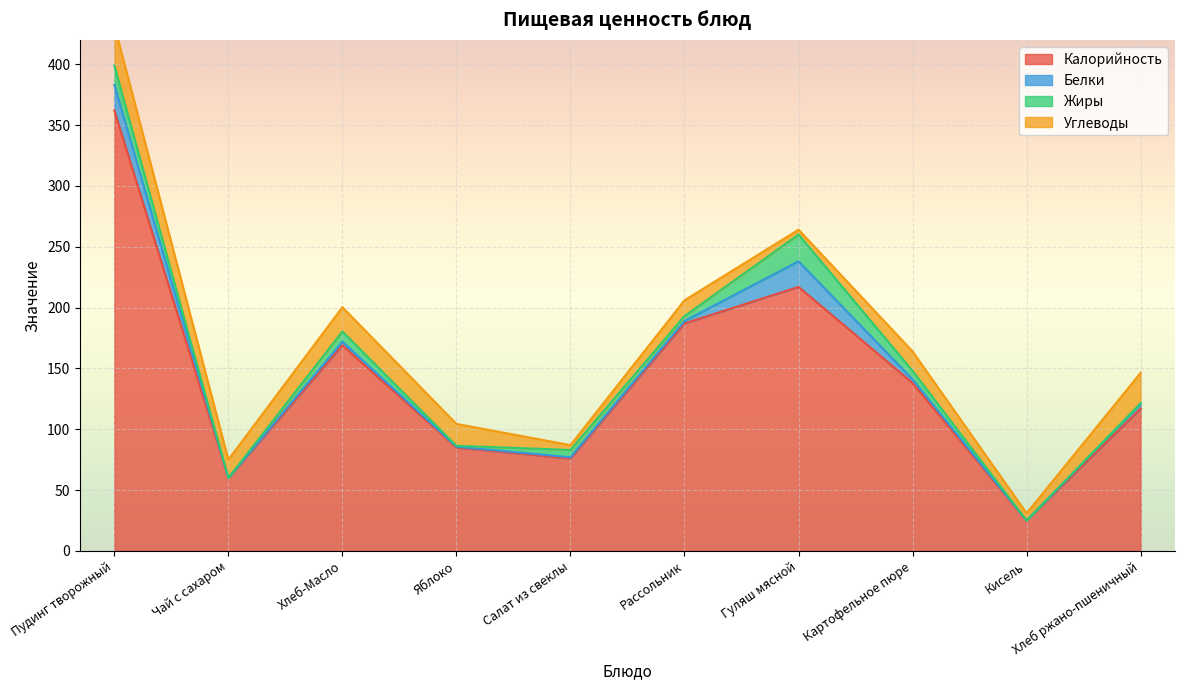

At Хлеб-Масло, list the series in order from smallest to largest.

Белки, Жиры, Углеводы, Калорийность